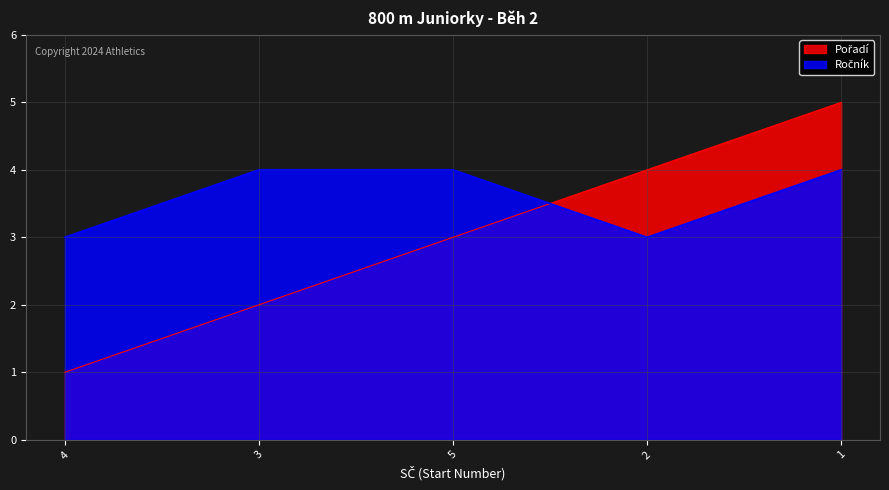

What is the label of the 3rd point from the right?

5